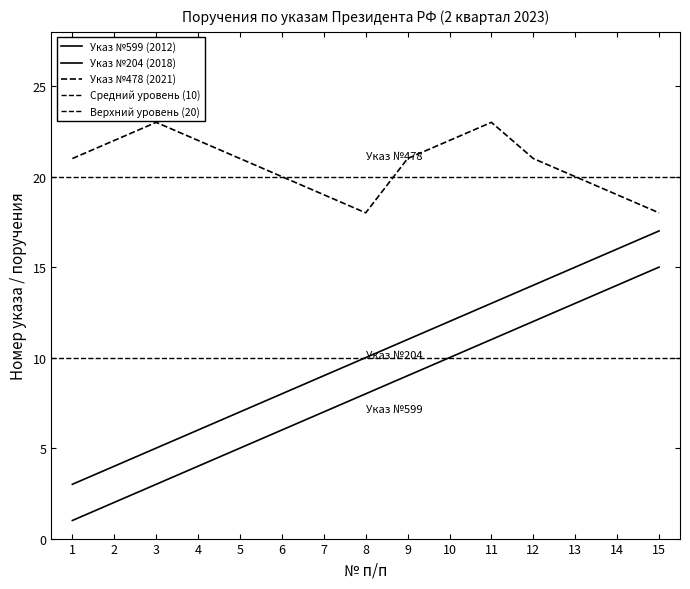

How many values in the Указ №478 (2021) series exceed 21?

5